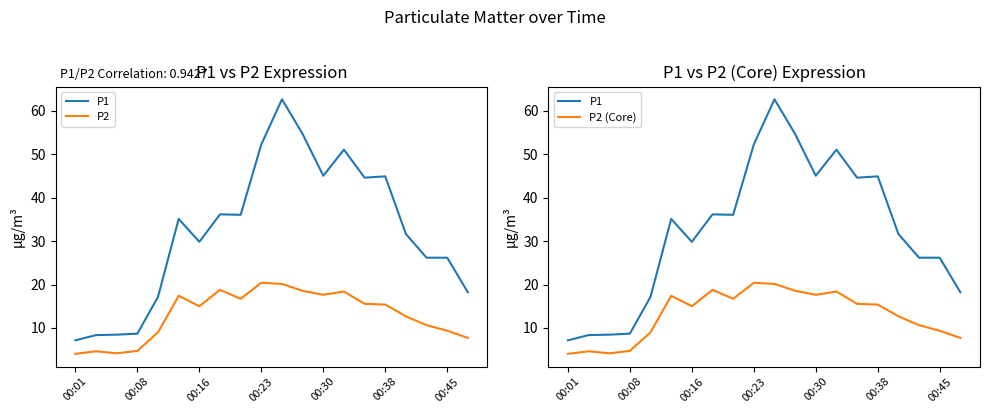

Does the chart have visible grid lines?

No